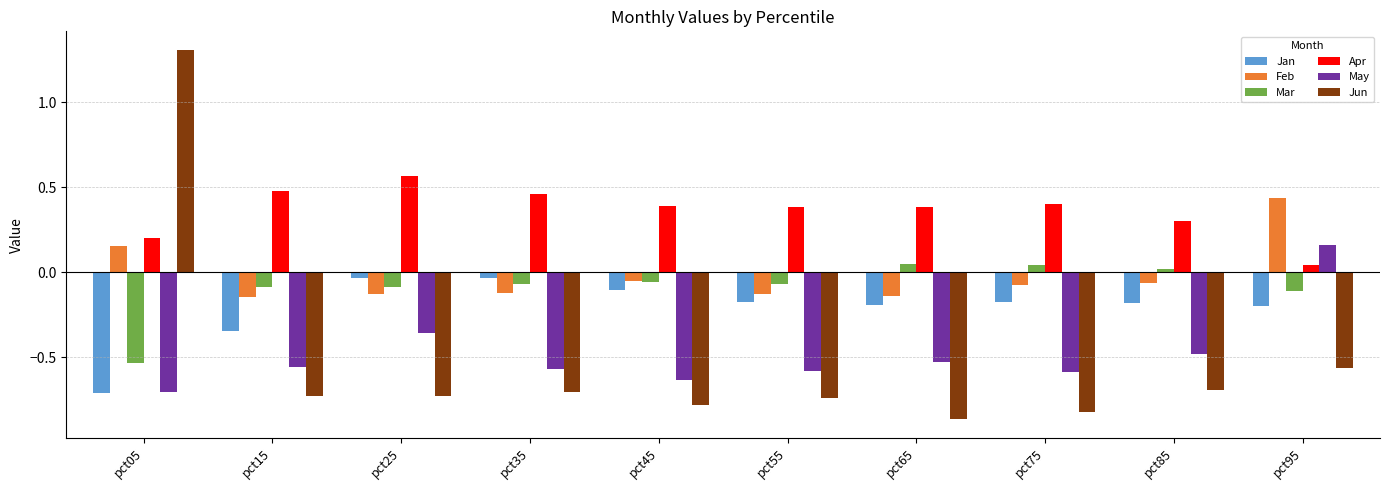

Are the bars grouped side by side (vs. stacked)?

Yes